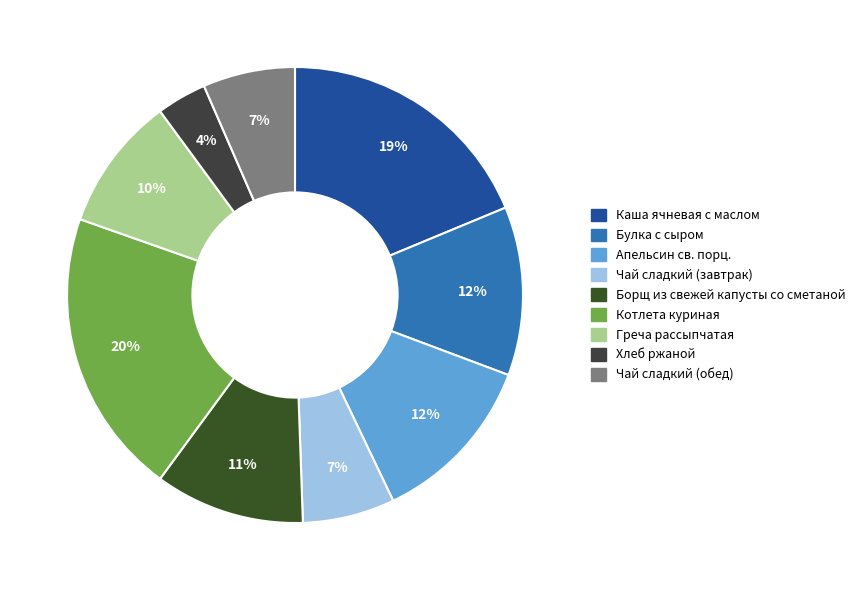

Is it true that Чай сладкий (обед) is 7% of the pie?

True